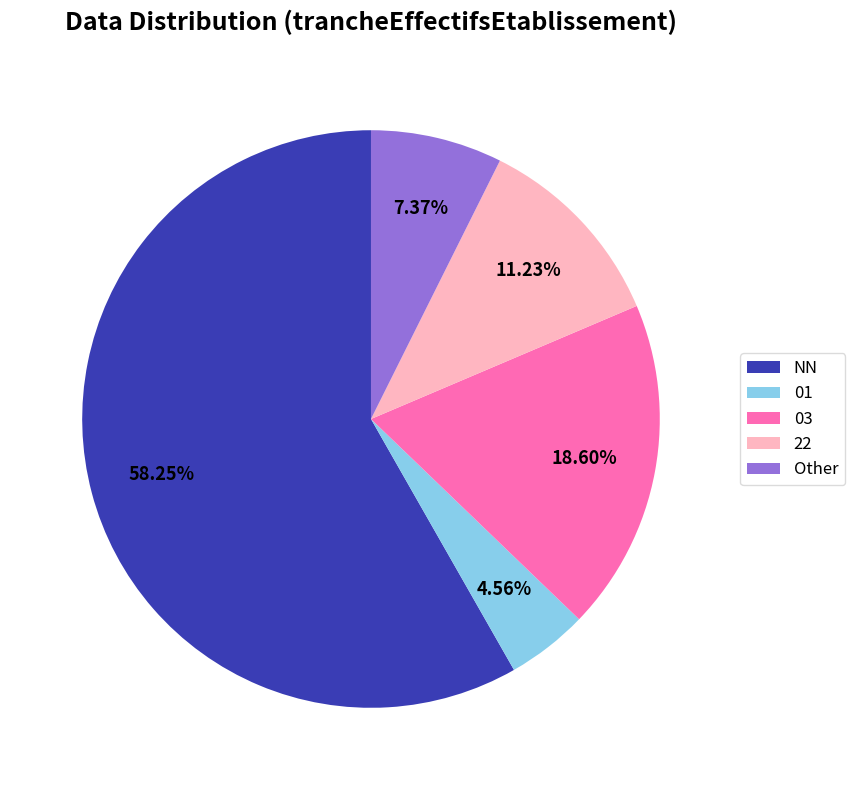

How many segments does this pie chart have?

5